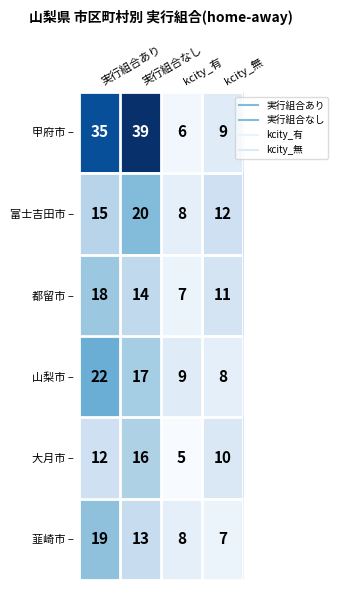

Which series has the largest range (max minus min)?

甲府市 –